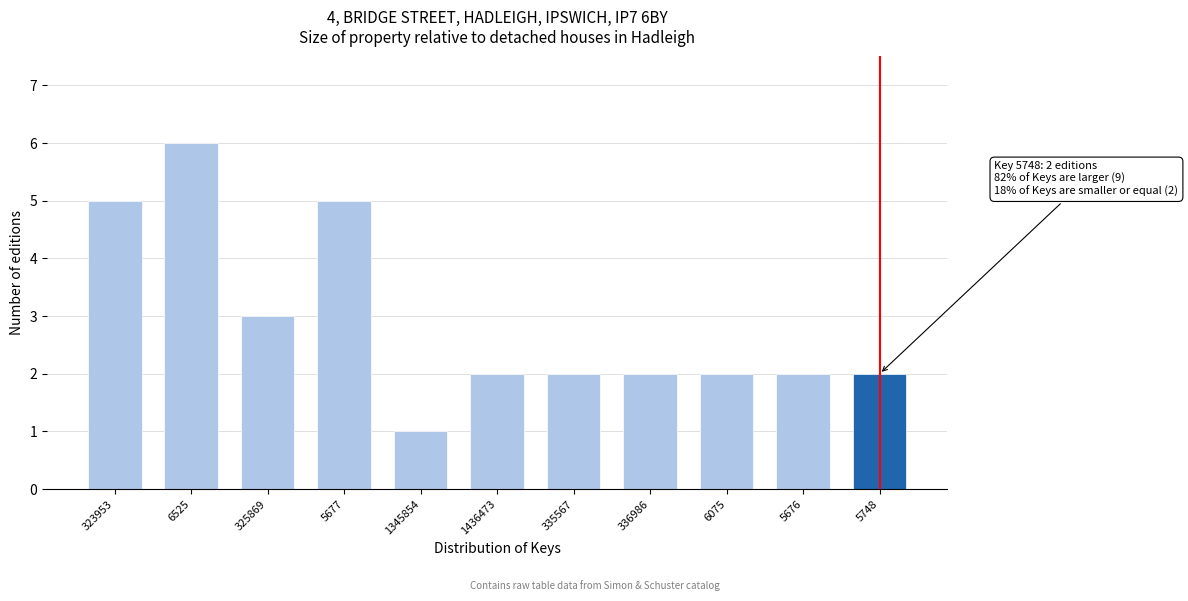

Reading left to right, list all the values displayed in this chart.

323953=5	6525=6	325869=3	5677=5	1345854=1	1436473=2	335567=2	336986=2	6075=2	5676=2	5748=2